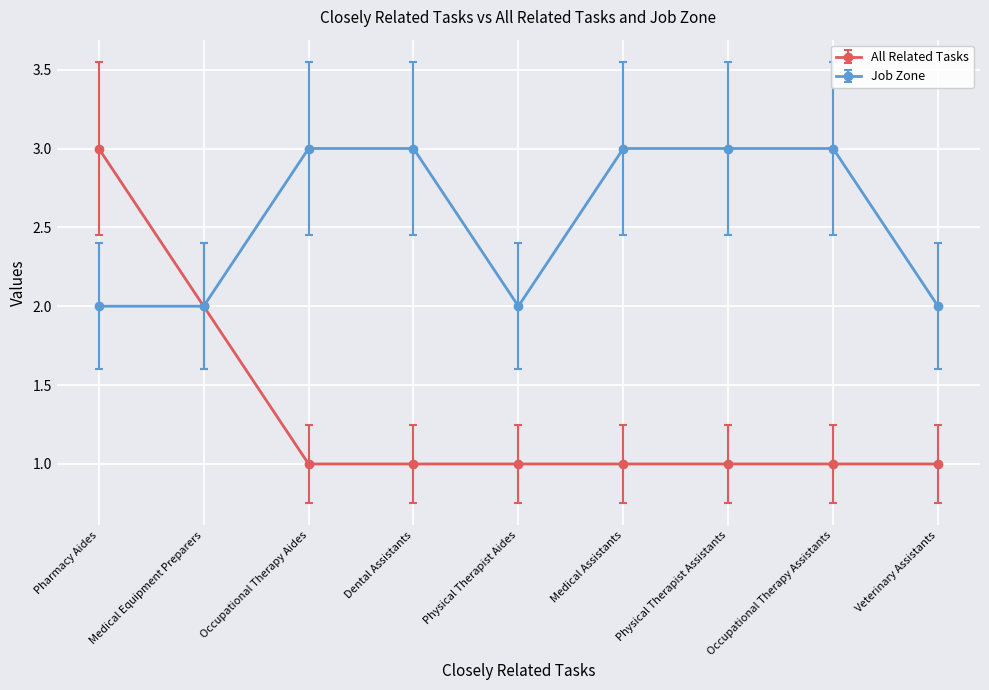

At which category is the sum across all series the highest?

Pharmacy Aides